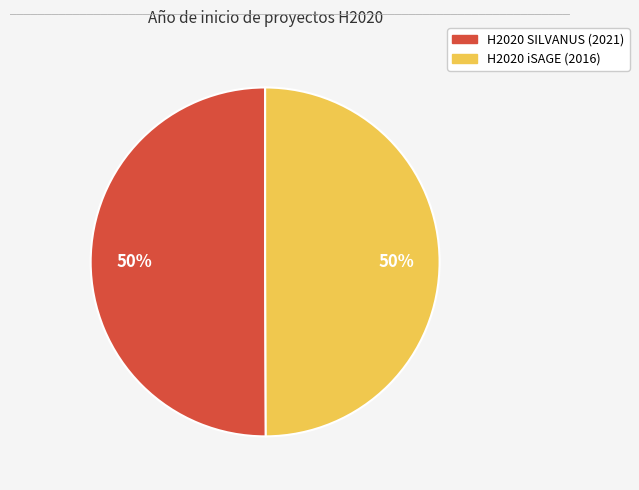

Count the number of slices in the pie.

2